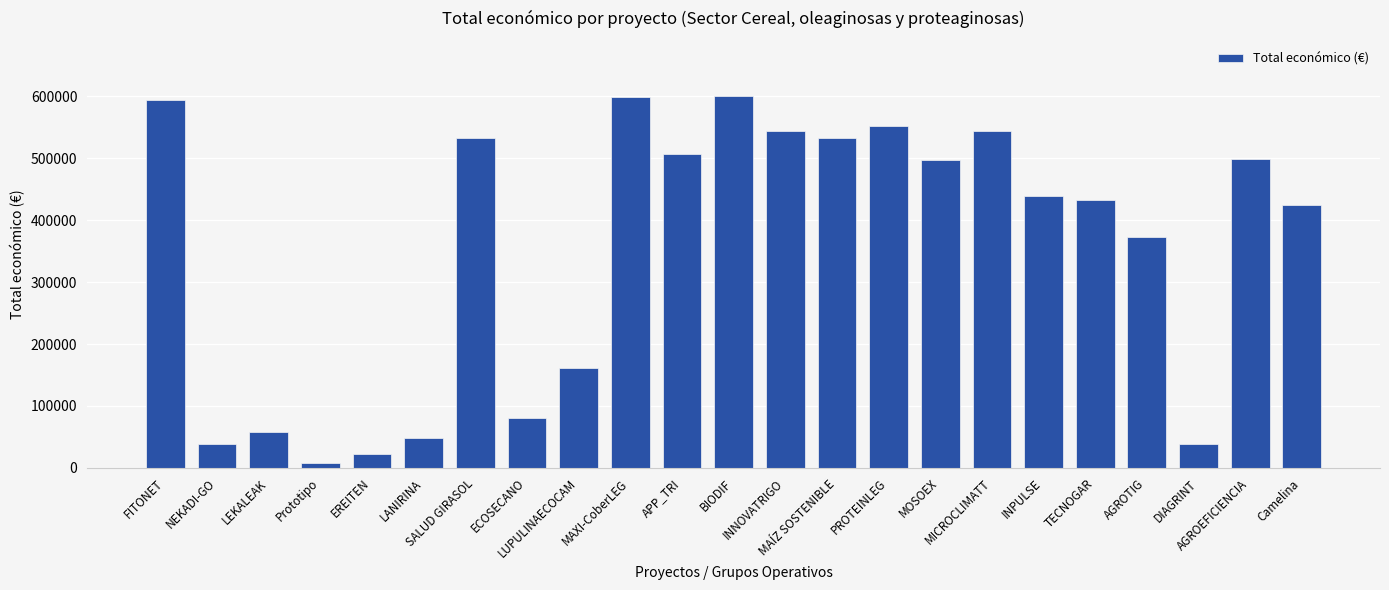

What is the value of the 2nd bar from the left?

39115